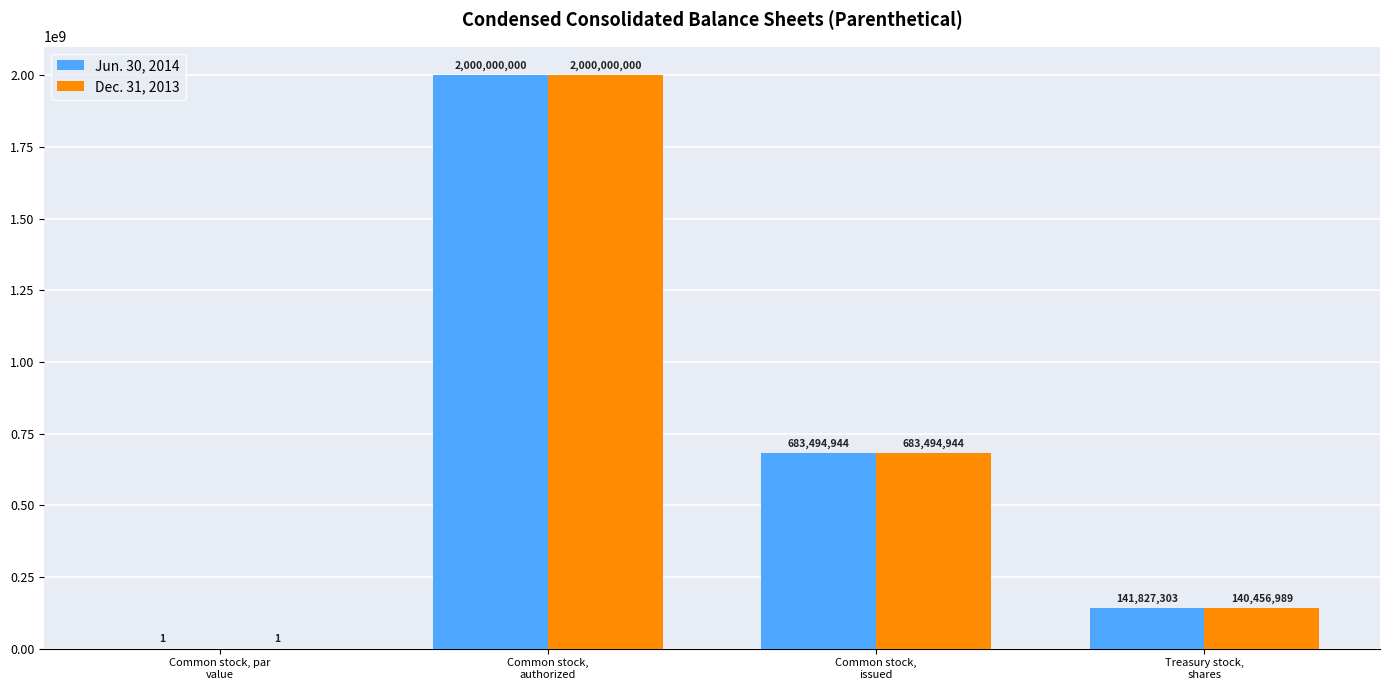

Where is Dec. 31, 2013 nearest to the value 1000000000?

Common stock,
issued